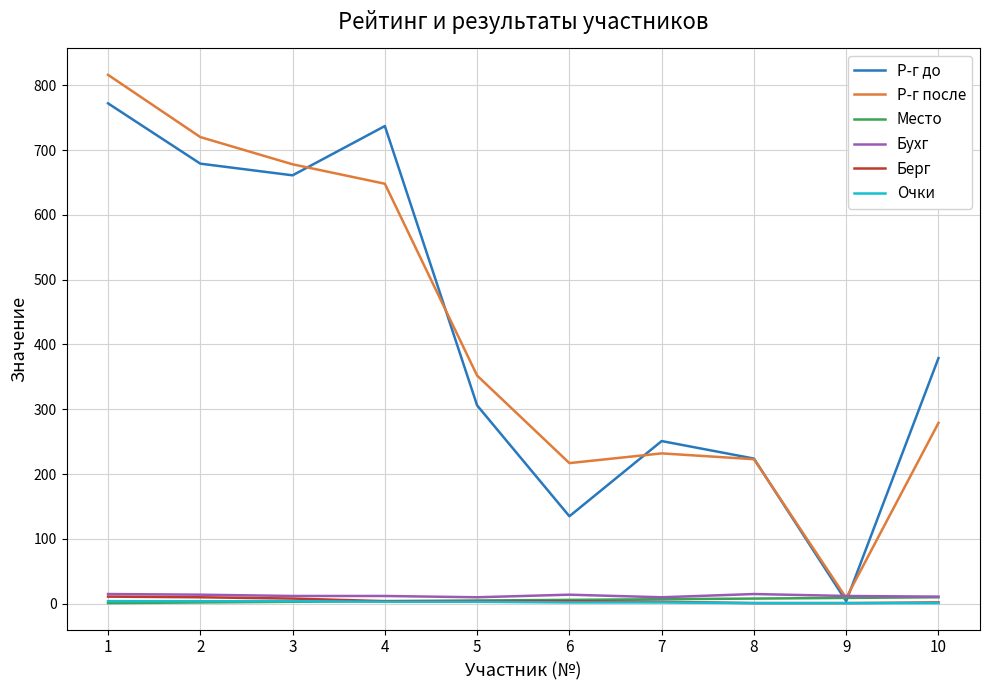

Which series changed the most between 1 and 6?

Р-г до